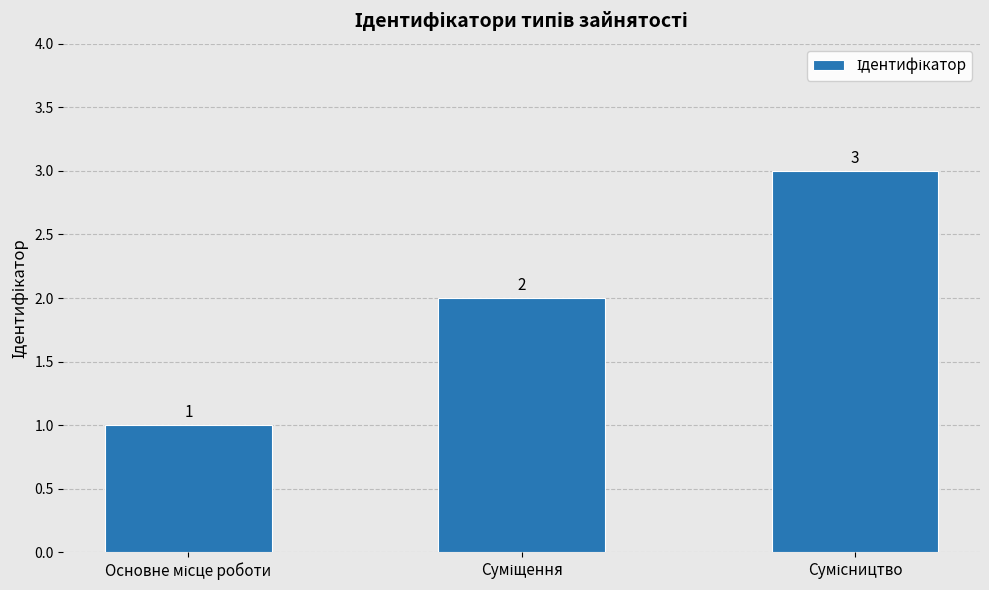

How many data points are less than 2?

1